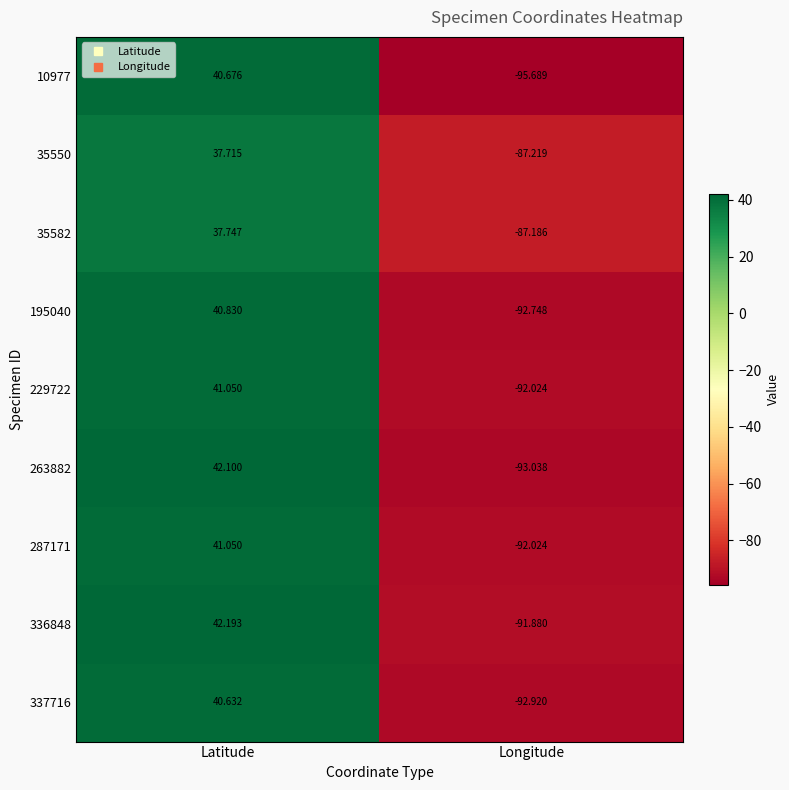

Which category has the lowest value in the 195040 series?

Longitude